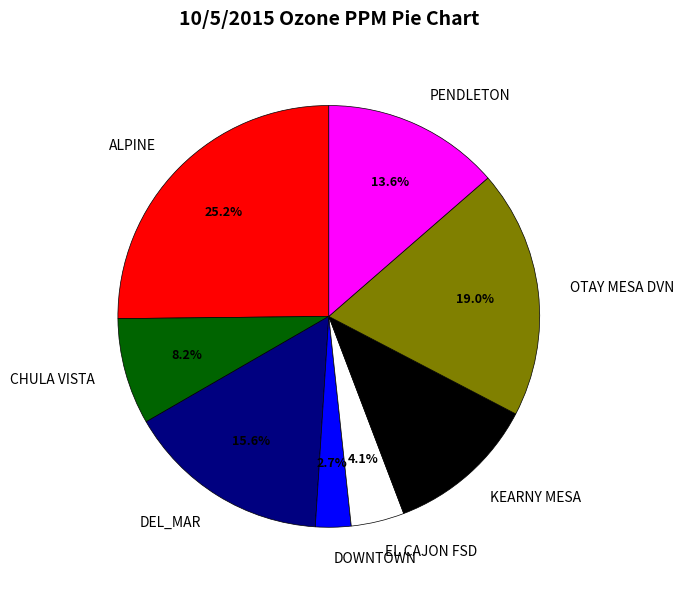

To the nearest percent, what is the combined percentage of OTAY MESA DVN and PENDLETON?

33%